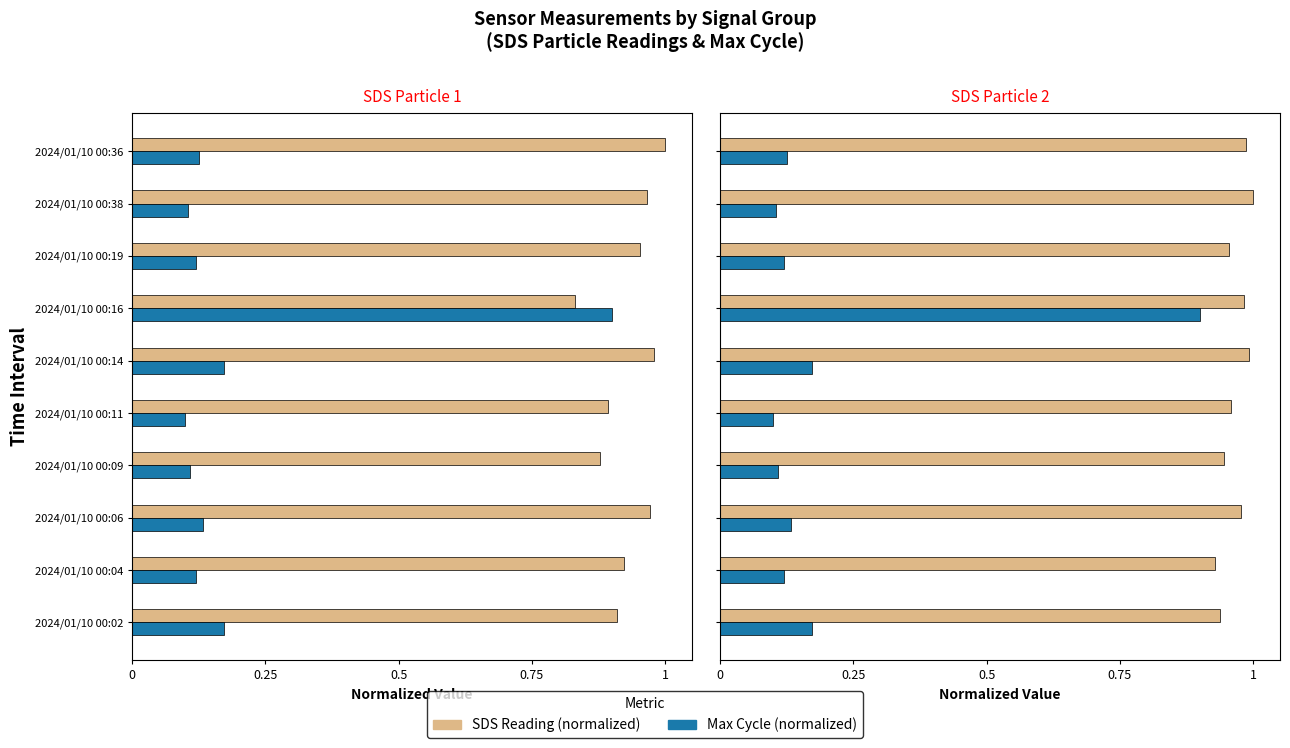

Reading left to right, extract all data points from this chart.

SDS Reading: 0.9	0.9	1.0	0.9	1.0	1.0	1.0	1.0	1.0	1.0
Max Cycle (norm): 0.2	0.1	0.1	0.1	0.1	0.2	0.9	0.1	0.1	0.1